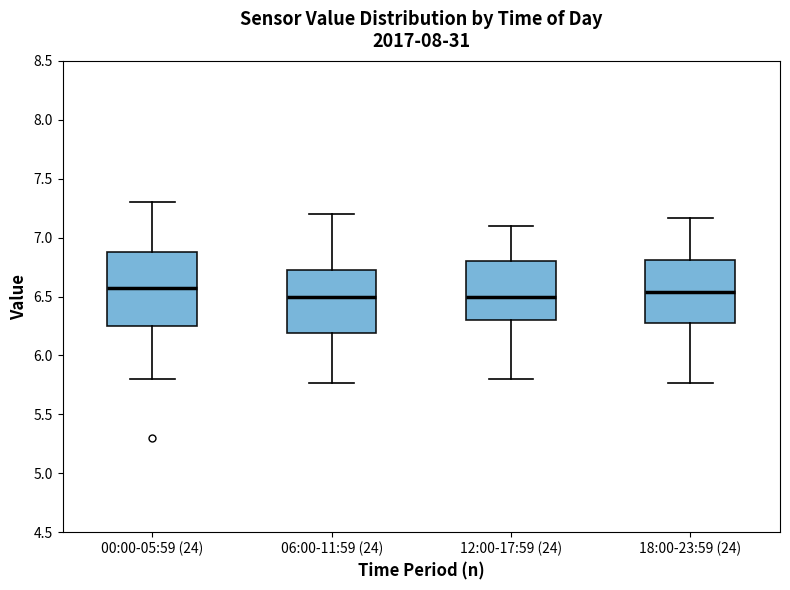

Reading left to right, transcribe this box plot: for each box, give where its median line is, the range the box spans, and where its two whiskers end, as read against the y-axis. The values are not printed on the chart, so give them approximately, as read against the axis.

00:00-05:59 (24): median 6.55, box 6.25 to 6.90, whiskers 5.80 to 7.30
06:00-11:59 (24): median 6.50, box 6.20 to 6.75, whiskers 5.75 to 7.20
12:00-17:59 (24): median 6.50, box 6.30 to 6.80, whiskers 5.80 to 7.10
18:00-23:59 (24): median 6.55, box 6.30 to 6.80, whiskers 5.75 to 7.15